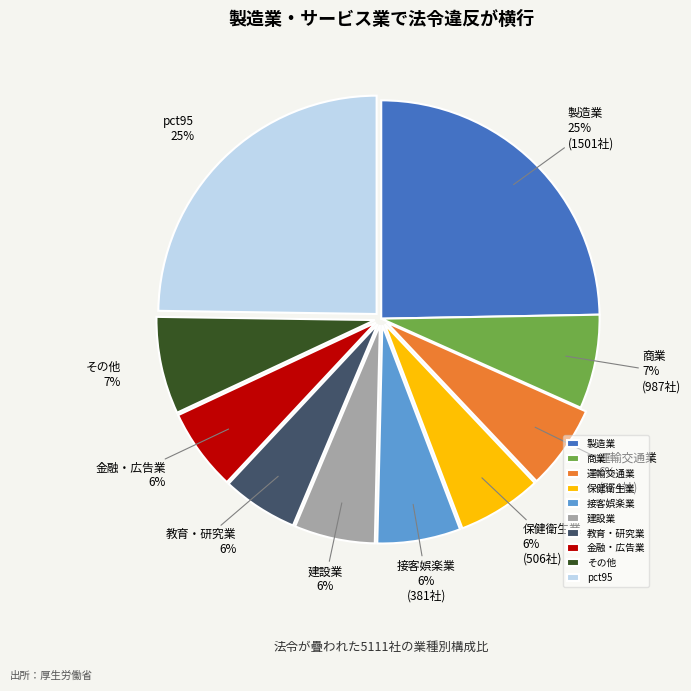

What is the largest slice in the pie chart?

pct95